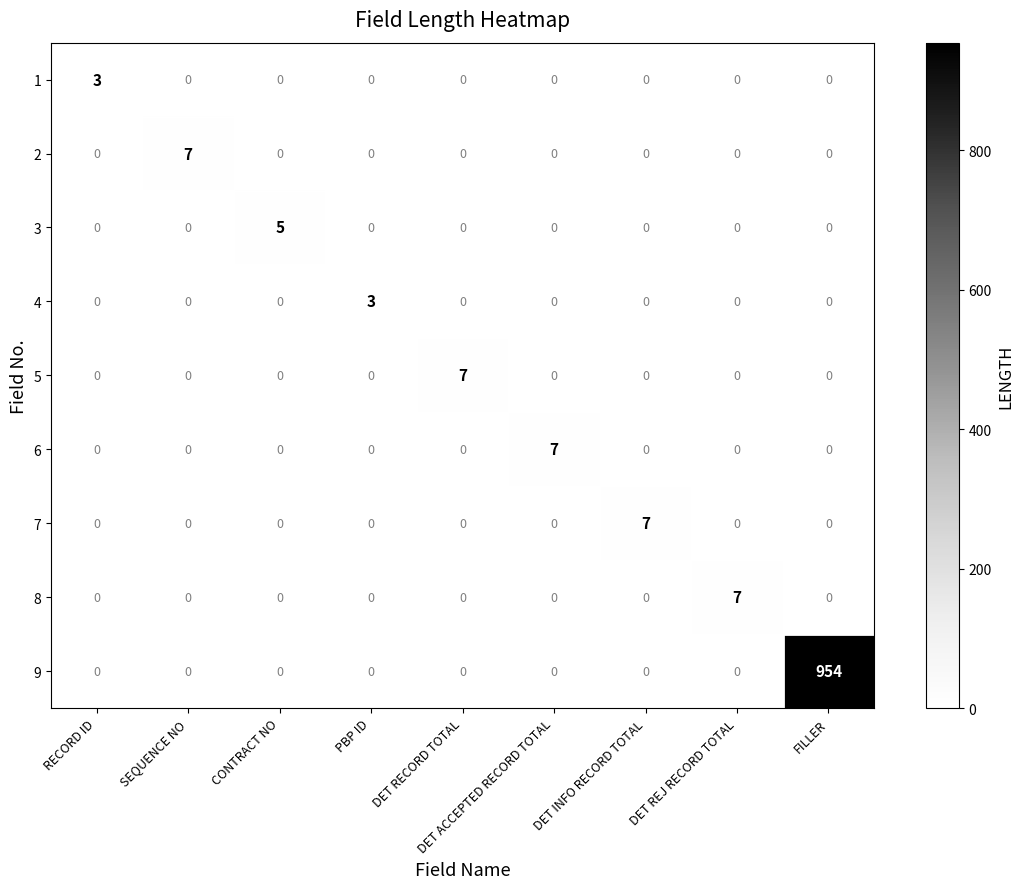

At how many categories does at least one series exceed 55?

1